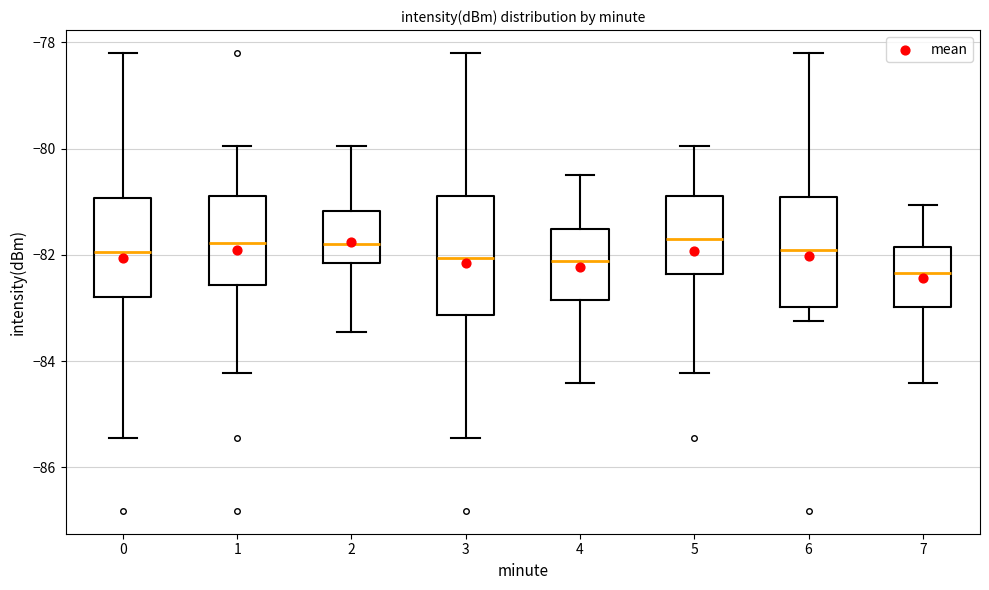

Reading left to right, transcribe this box plot: for each box, give where its median line is, the range the box spans, and where its two whiskers end, as read against the y-axis. The values are not printed on the chart, so give them approximately, as read against the axis.

0: median -82.0, box -82.8 to -81.0, whiskers -85.4 to -78.2
1: median -81.8, box -82.6 to -80.8, whiskers -84.2 to -80.0
2: median -81.8, box -82.2 to -81.2, whiskers -83.4 to -80.0
3: median -82.0, box -83.2 to -80.8, whiskers -85.4 to -78.2
4: median -82.2, box -82.8 to -81.6, whiskers -84.4 to -80.4
5: median -81.8, box -82.4 to -80.8, whiskers -84.2 to -80.0
6: median -82.0, box -83.0 to -81.0, whiskers -83.2 to -78.2
7: median -82.4, box -83.0 to -81.8, whiskers -84.4 to -81.0